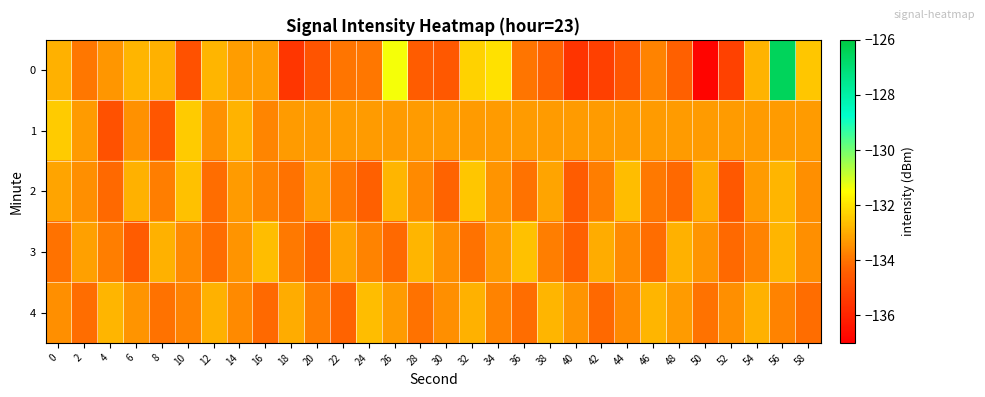

Reading right to left, transcribe all the data shown in this chart.

0: 58=-132.5	56=-126.5	54=-132.8	52=-135.2	50=-136.8	48=-134.4	46=-133.7	44=-134.7	42=-135.3	40=-135.5	38=-134.3	36=-134.0	34=-132.0	32=-132.3	30=-134.6	28=-134.5	26=-131.4	24=-133.9	22=-134.0	20=-134.7	18=-135.5	16=-133.3	14=-133.2	12=-132.8	10=-134.8	8=-132.9	6=-132.8	4=-133.4	2=-133.9	0=-132.9
1: 58=-133.3	56=-133.3	54=-133.3	52=-133.3	50=-133.3	48=-133.3	46=-133.3	44=-133.3	42=-133.3	40=-133.3	38=-133.3	36=-133.3	34=-133.3	32=-133.3	30=-133.3	28=-133.3	26=-133.3	24=-133.3	22=-133.3	20=-133.3	18=-133.3	16=-133.7	14=-132.9	12=-133.5	10=-132.4	8=-134.7	6=-133.4	4=-134.8	2=-133.3	0=-132.4
2: 58=-133.5	56=-132.8	54=-133.3	52=-134.6	50=-133.0	48=-134.2	46=-133.9	44=-132.7	42=-133.8	40=-134.5	38=-133.1	36=-134.0	34=-133.4	32=-132.5	30=-134.3	28=-133.6	26=-132.8	24=-134.4	22=-133.9	20=-133.2	18=-134.0	16=-133.7	14=-133.3	12=-134.1	10=-132.6	8=-133.8	6=-132.9	4=-134.2	2=-133.5	0=-133.1
3: 58=-133.5	56=-132.8	54=-133.7	52=-134.2	50=-133.4	48=-132.9	46=-134.1	44=-133.6	42=-133.0	40=-134.4	38=-133.8	36=-132.6	34=-133.3	32=-134.0	30=-133.5	28=-132.8	26=-134.2	24=-133.7	22=-133.1	20=-134.3	18=-133.9	16=-132.7	14=-133.4	12=-134.1	10=-133.6	8=-132.9	6=-134.5	4=-133.8	2=-133.2	0=-134.0
4: 58=-134.1	56=-133.7	54=-132.9	52=-133.5	50=-134.0	48=-133.3	46=-132.8	44=-133.6	42=-134.2	40=-133.4	38=-132.8	36=-134.1	34=-133.7	32=-132.9	30=-133.5	28=-134.0	26=-133.3	24=-132.7	22=-134.3	20=-133.8	18=-133.0	16=-134.2	14=-133.6	12=-132.9	10=-133.7	8=-134.0	6=-133.4	4=-132.8	2=-134.1	0=-133.5